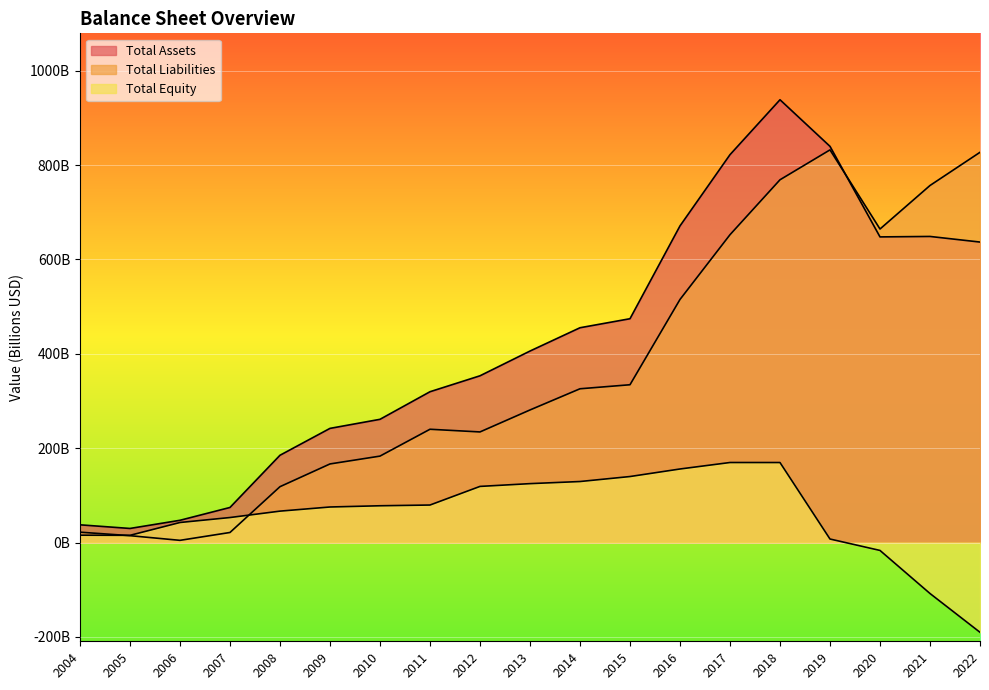

Is the value of Total Assets at 2012 greater than the value of Total Liabilities at 2016?

No